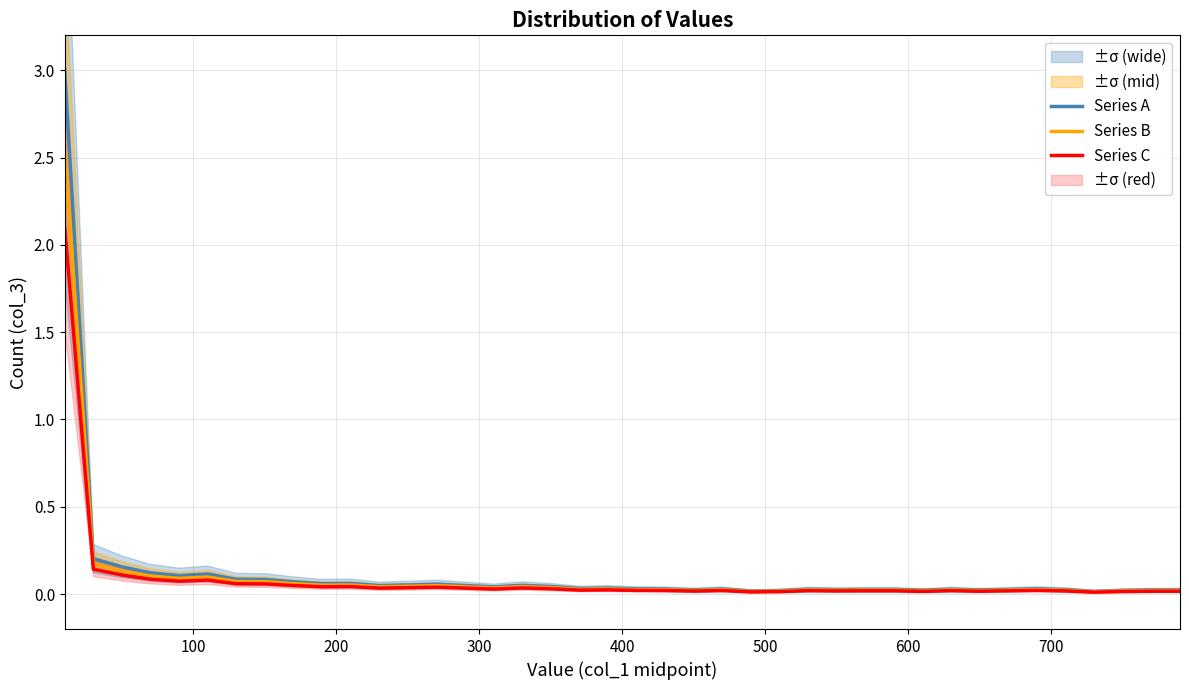

True or false: Series A and Series C cross at least once.

False